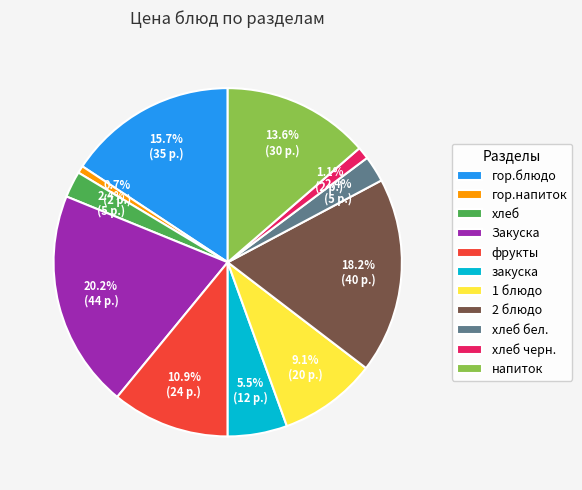

Is хлеб черн. the majority of the pie?

No